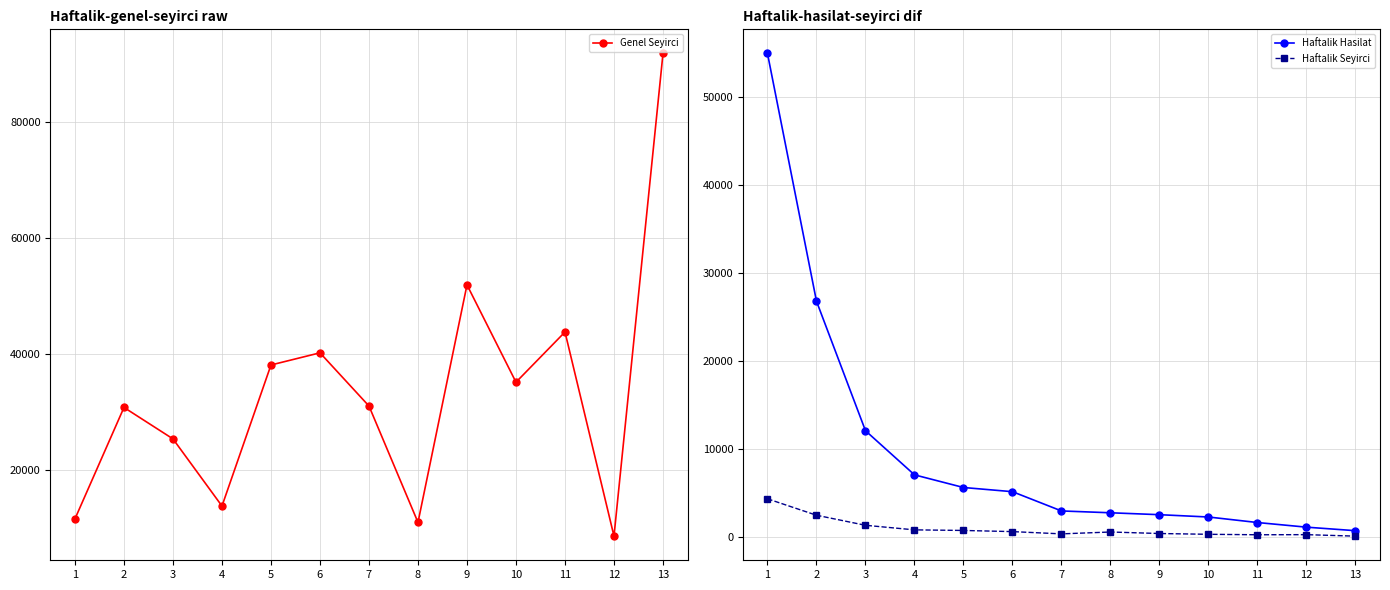

Which label corresponds to the smallest value in the chart?

13